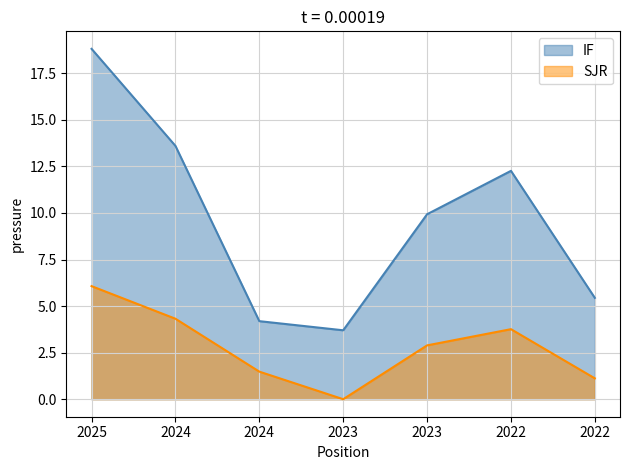

What is the difference between the highest and lowest values at 2024?

9.3